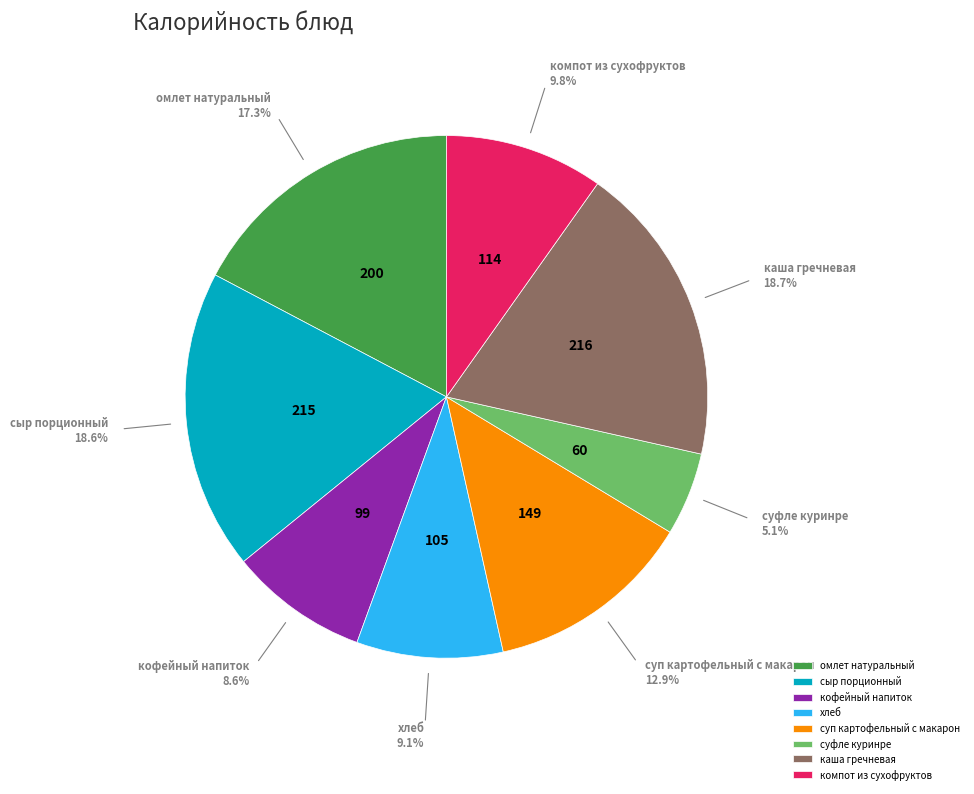

To the nearest percent, what portion does сыр порционный represent?

19%